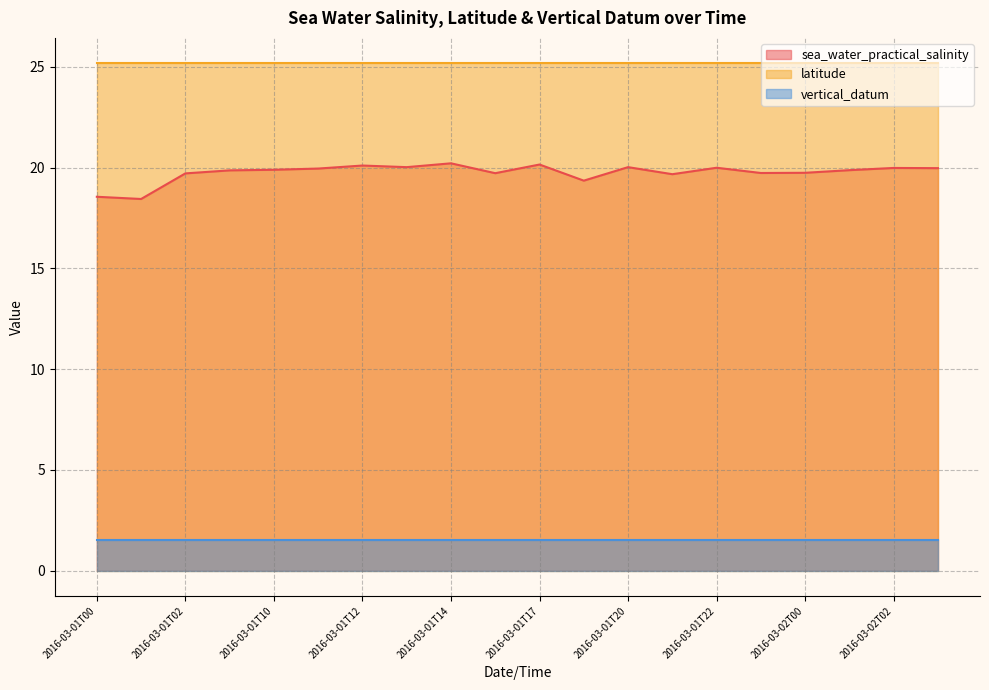

Rank the series at 2016-03-02T01 from highest to lowest value.

latitude, sea_water_practical_salinity, vertical_datum